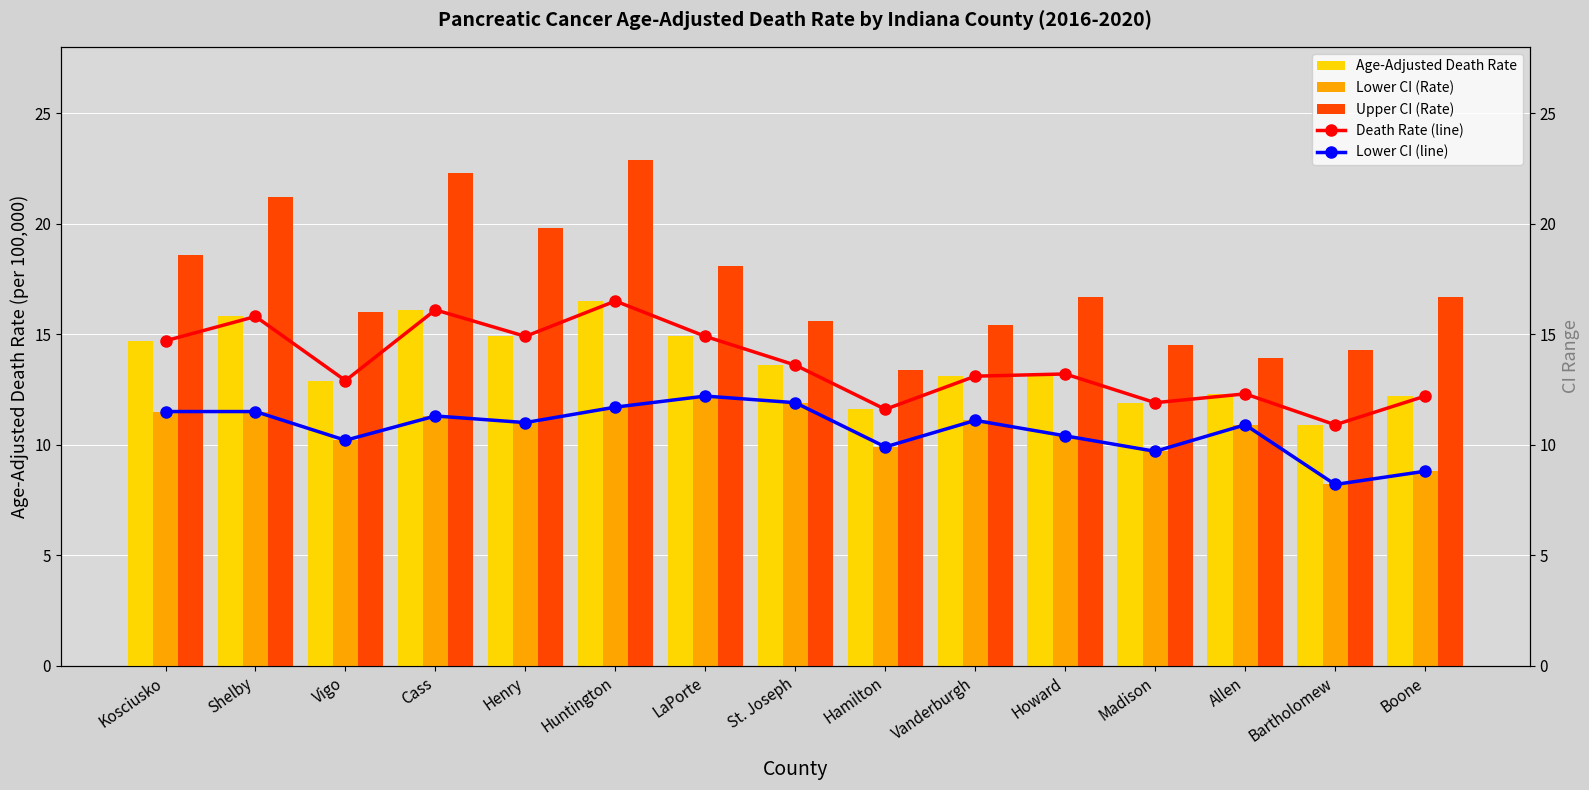

At which label does Lower CI (Rate) reach its peak?

LaPorte